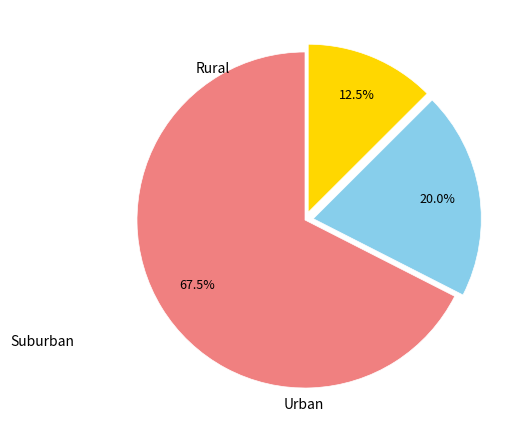

Does any single category account for the majority?

Yes